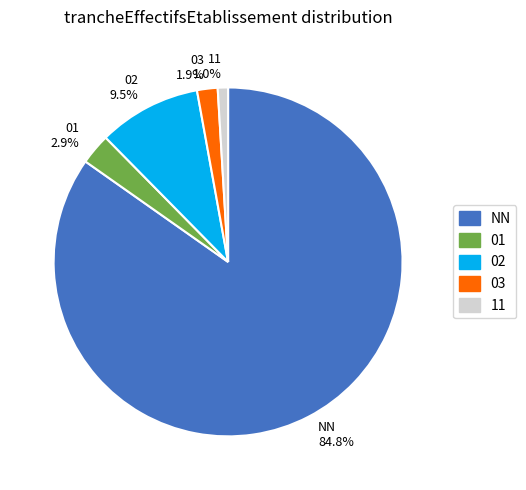

Which has a higher value, 11 or 01?

01